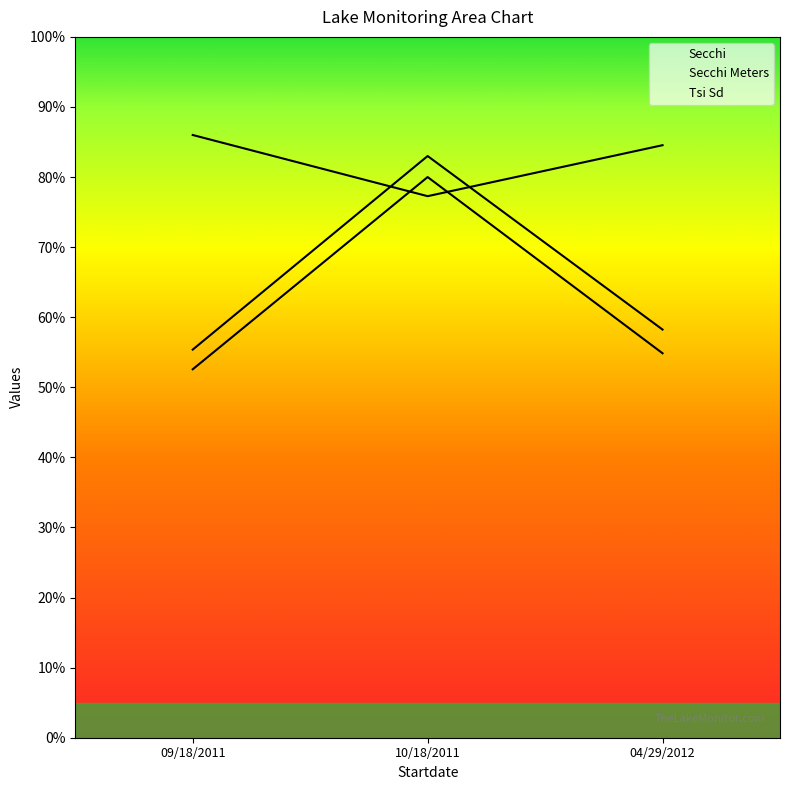

Reading left to right, extract all data points from this chart.

Secchi: 52.6	80.0	54.9
Secchi Meters: 55.4	83.0	58.2
Tsi Sd: 86.0	77.3	84.5